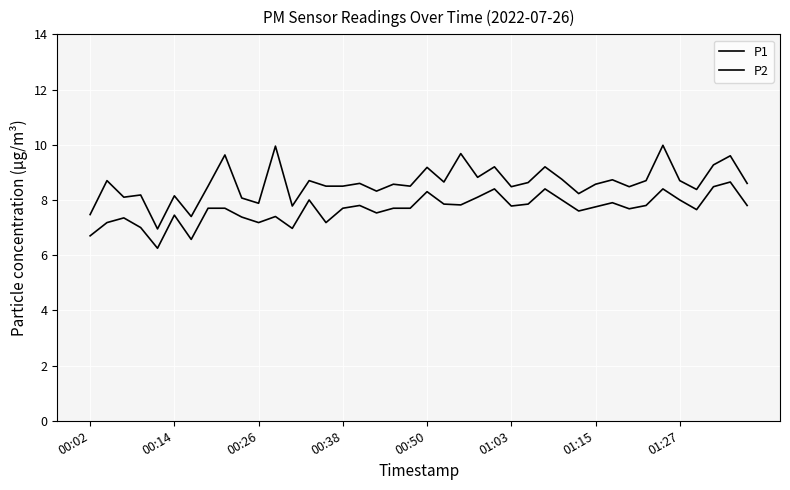

What is the difference between the second highest and minimum values in the P1 series?

3.0